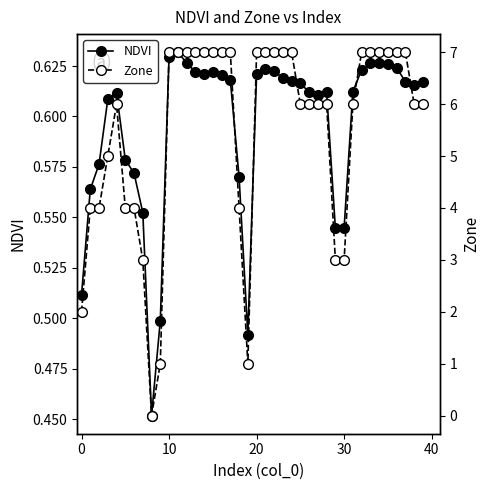

True or false: Zone has more than 1 interior local peaks.

False